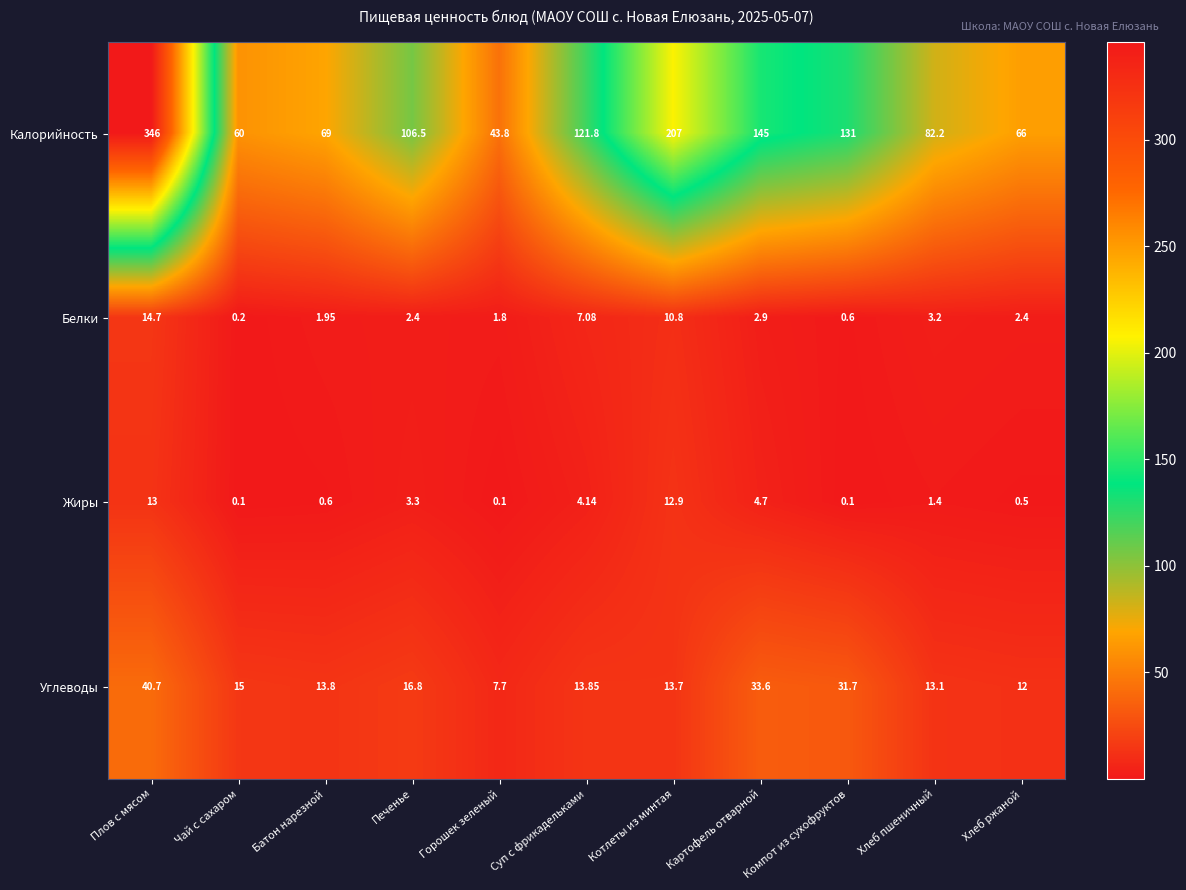

List the series in order of their peak value, highest first.

Калорийность, Углеводы, Белки, Жиры